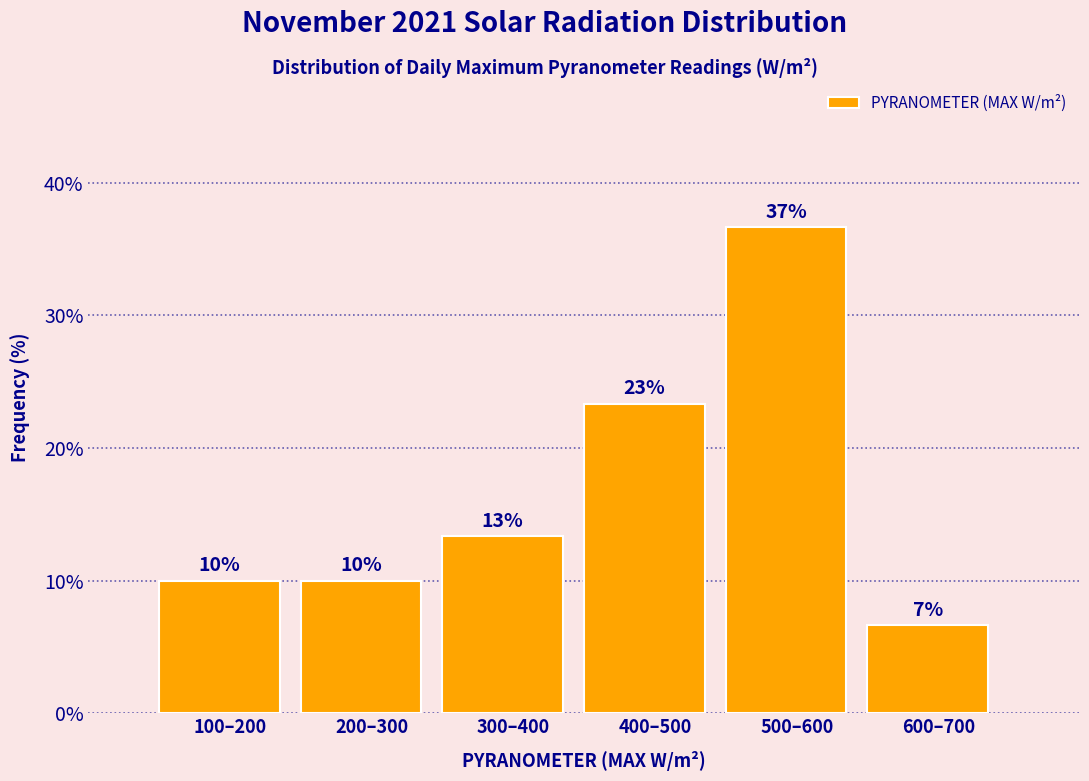

Are the bars horizontal?

No